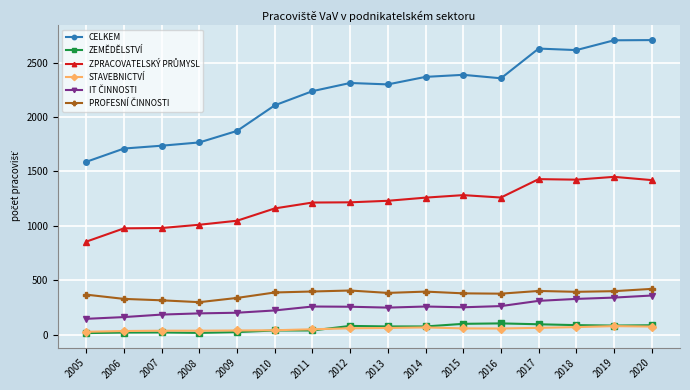

What is the maximum value shown in the chart?

2706